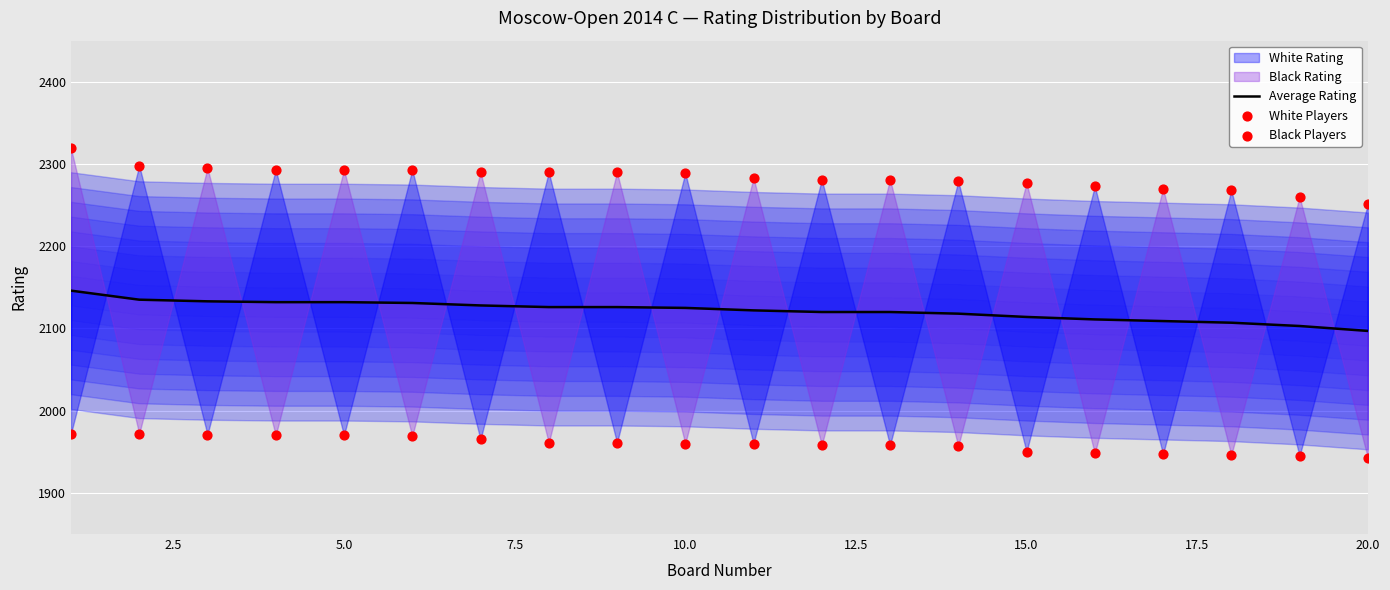

Is the value of Average Rating at 12 greater than the value of White Players at 17.5?

No